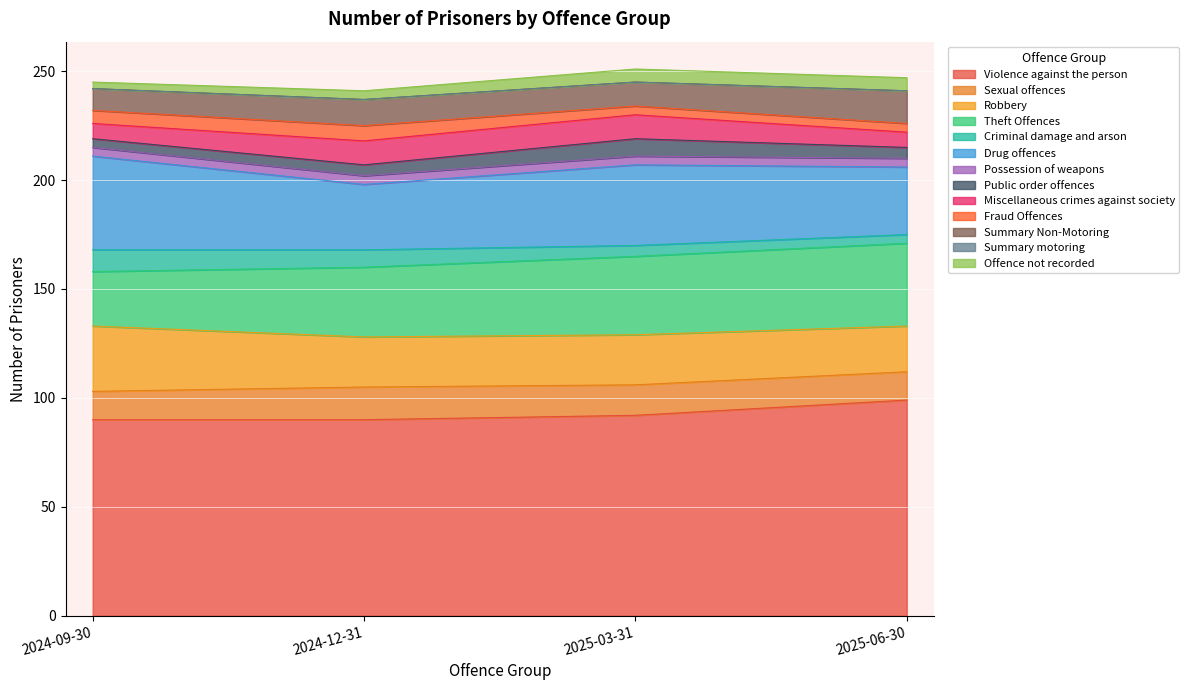

At which label does 2024-12-31 first exceed 11?

Violence against the person